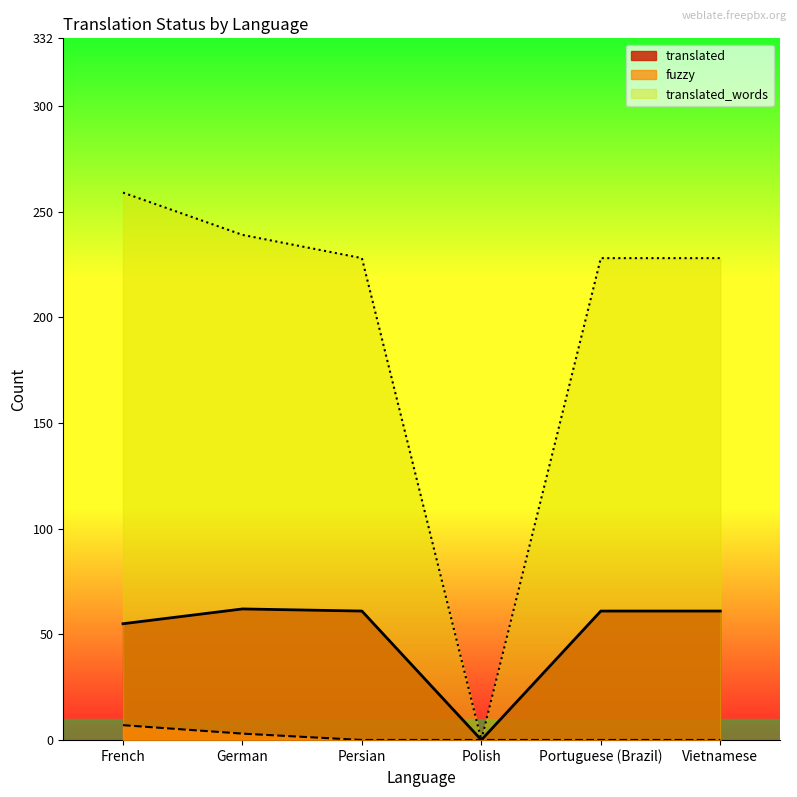

Does the chart have visible grid lines?

No